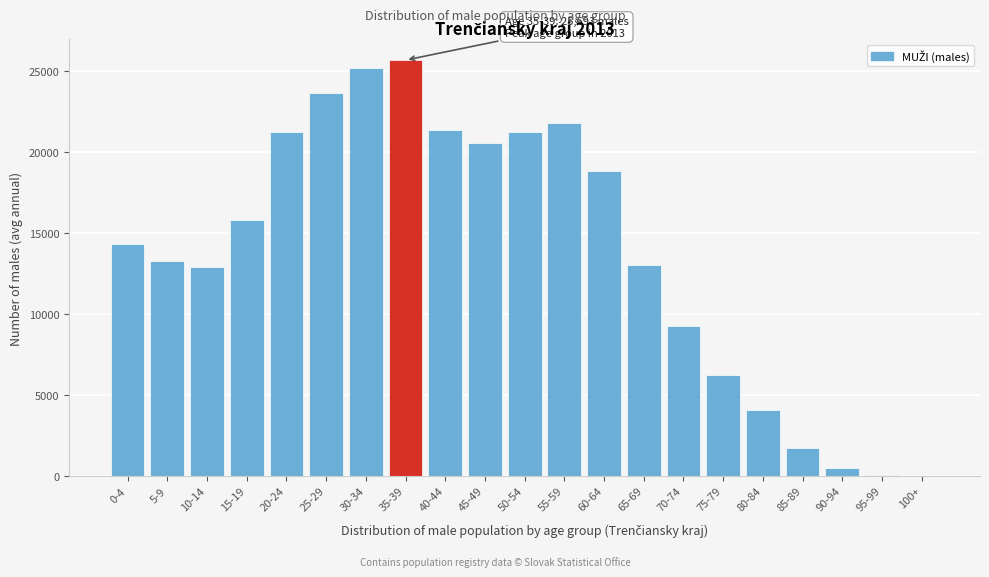

What is the sum of all values?

290872.5